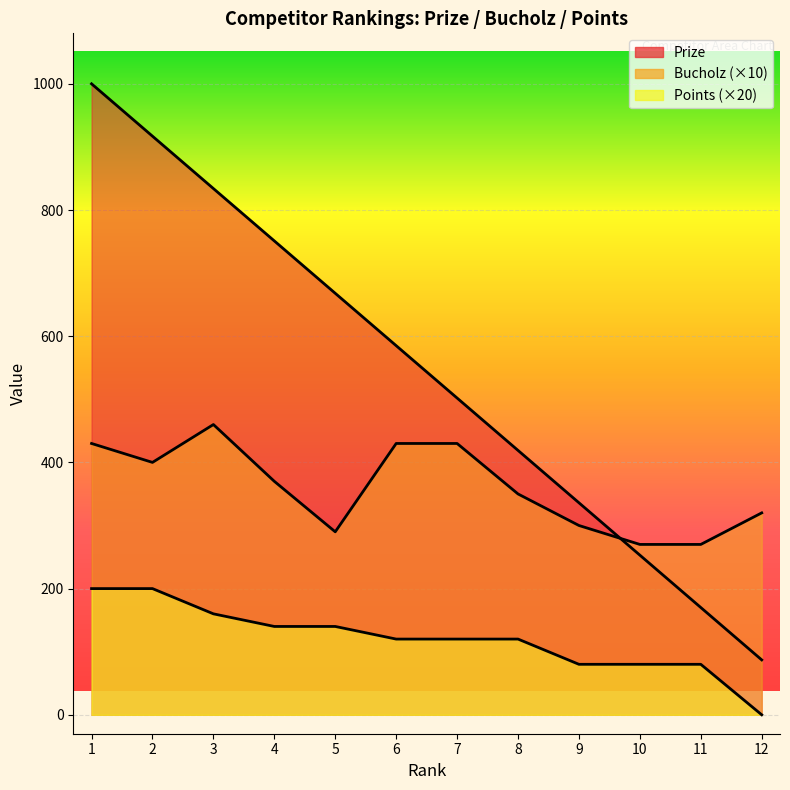

True or false: Bucholz and Points intersect in this chart.

False